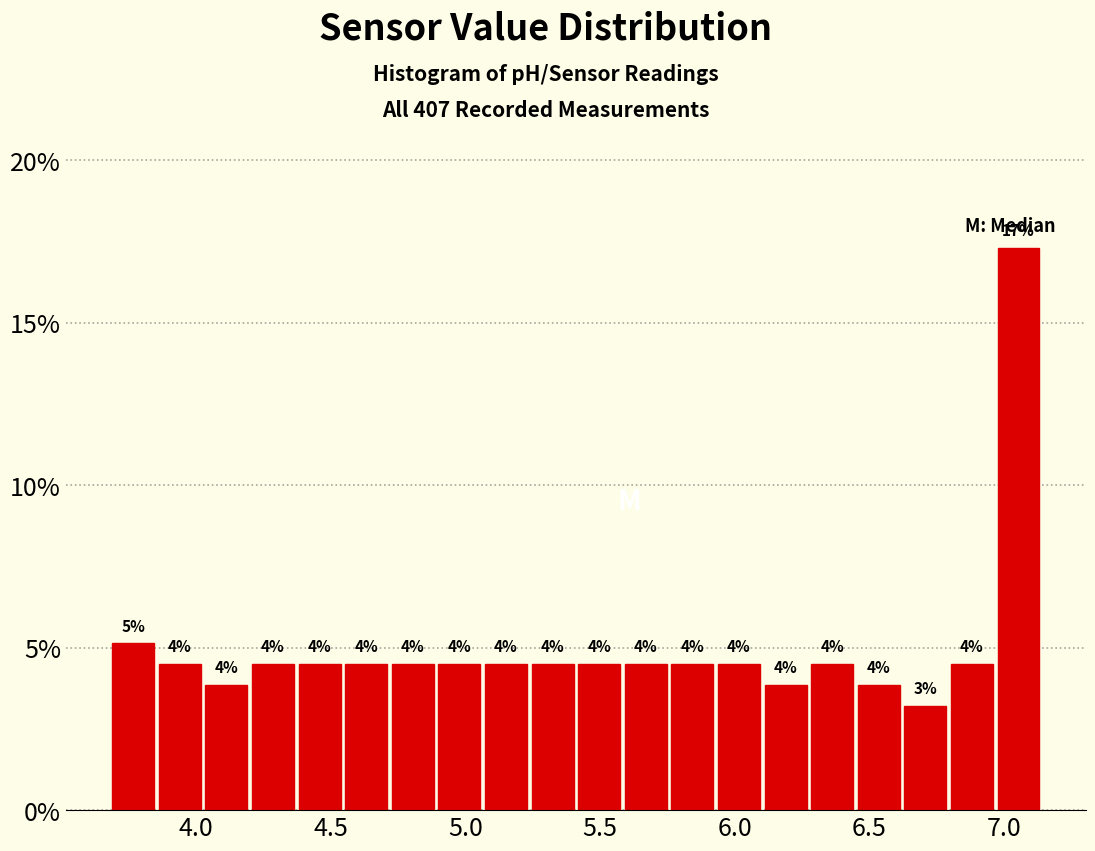

Read against the x-axis, roughly where is the centre of the tallest bar?

7.05